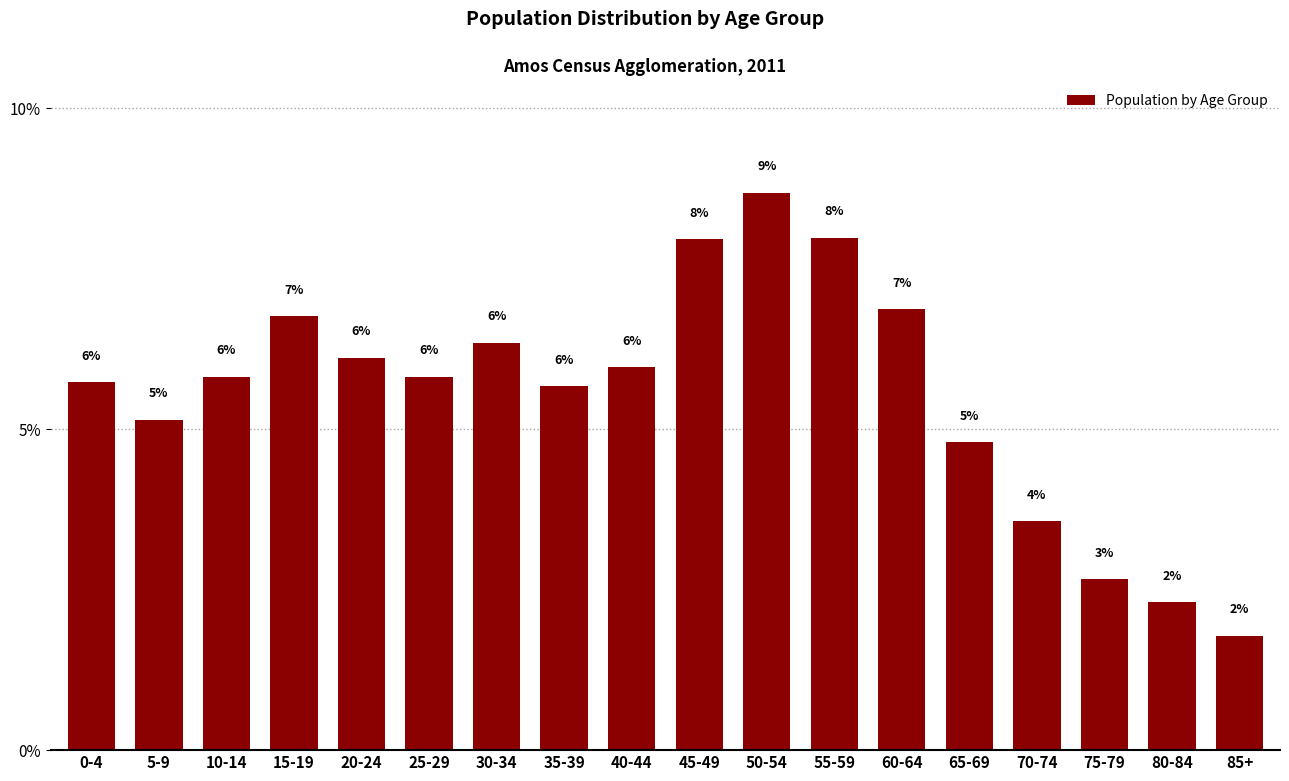

What is the maximum value shown in the chart?

8.7